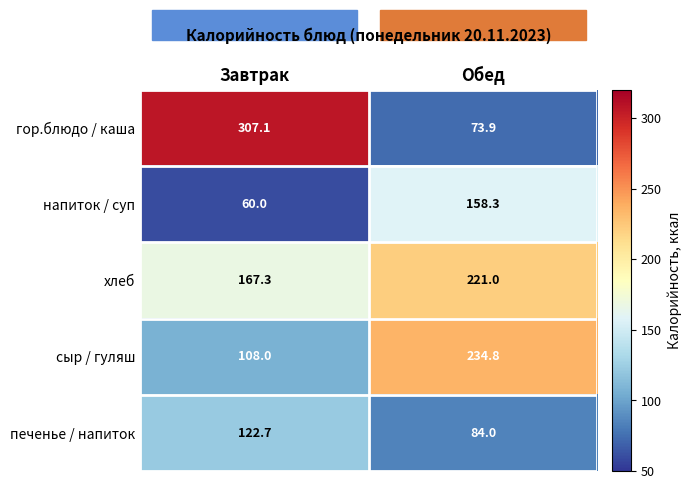

Which series has the widest spread of values?

гор.блюдо / каша